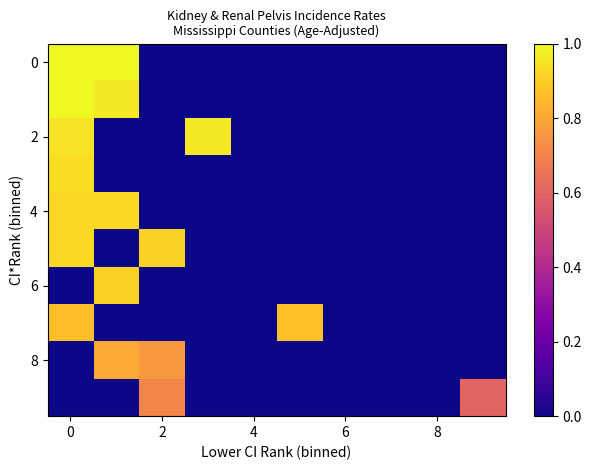

Which label corresponds to the smallest value in the chart?

2